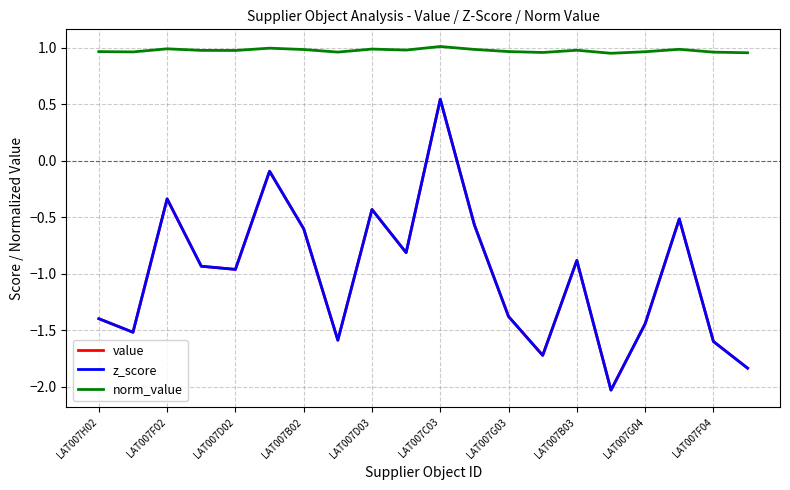

Count the number of data series in this chart.

3